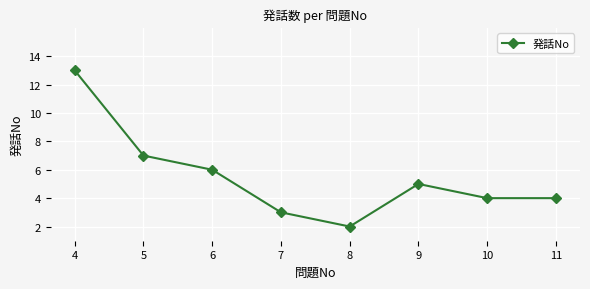

How many lines are shown in the chart?

1